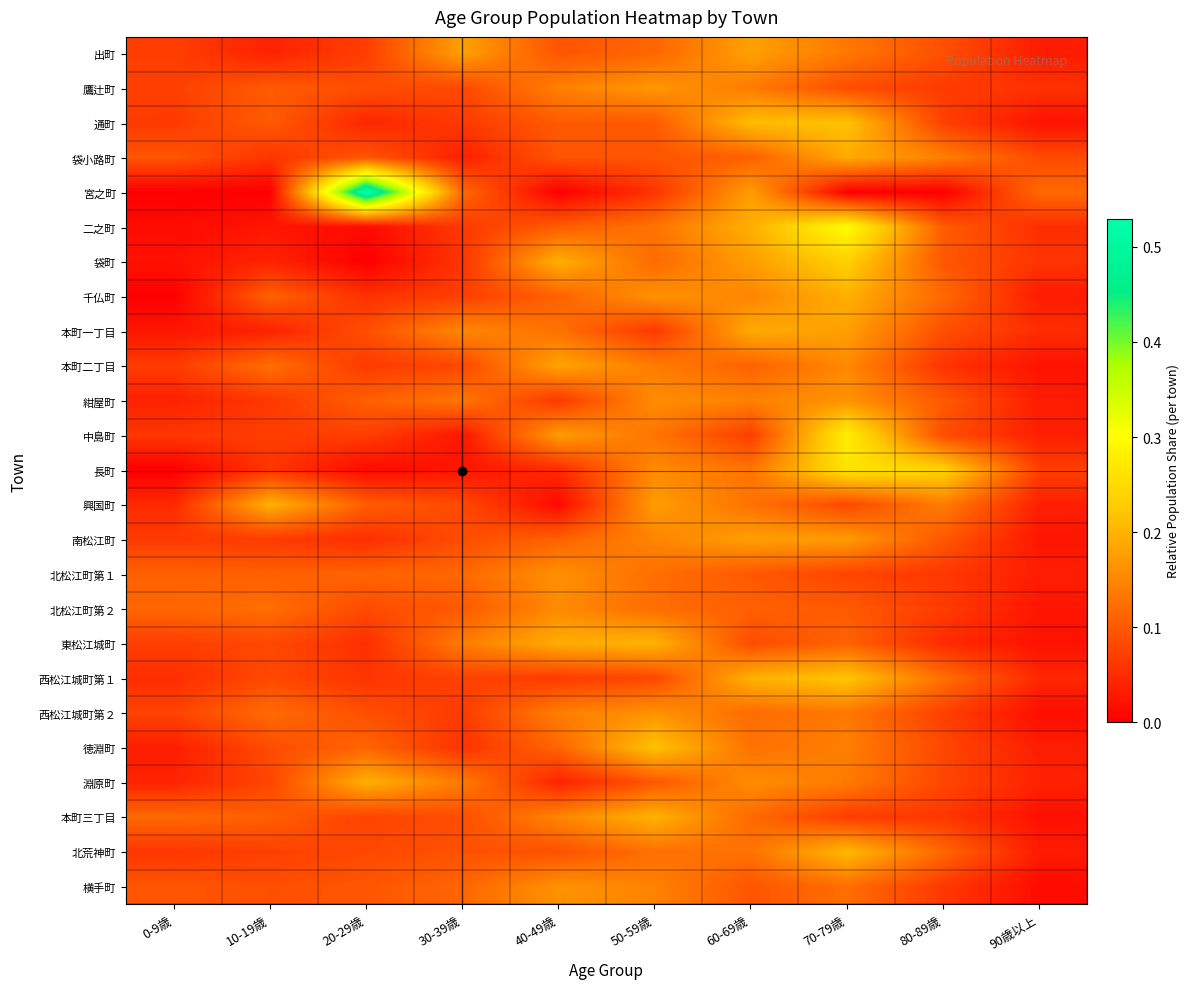

Which series has the widest spread of values?

宮之町